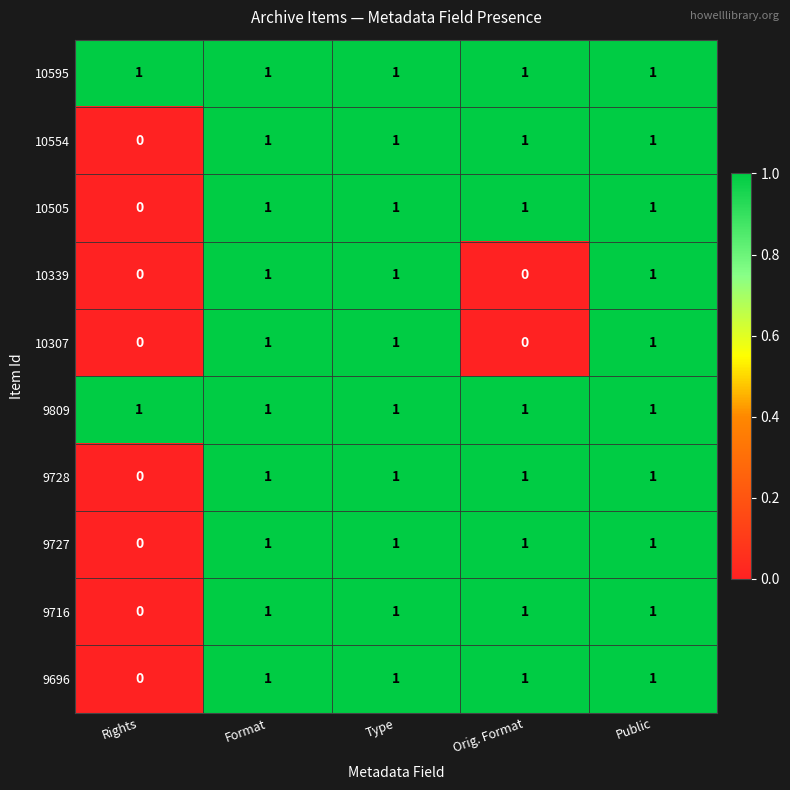

The value of 10307 at Rights is 1. True or false?

False